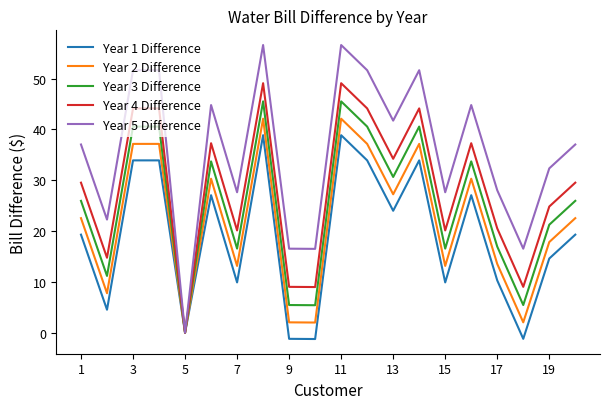

Rank the series by their maximum value, from highest to lowest.

Year 5 Difference, Year 4 Difference, Year 3 Difference, Year 2 Difference, Year 1 Difference